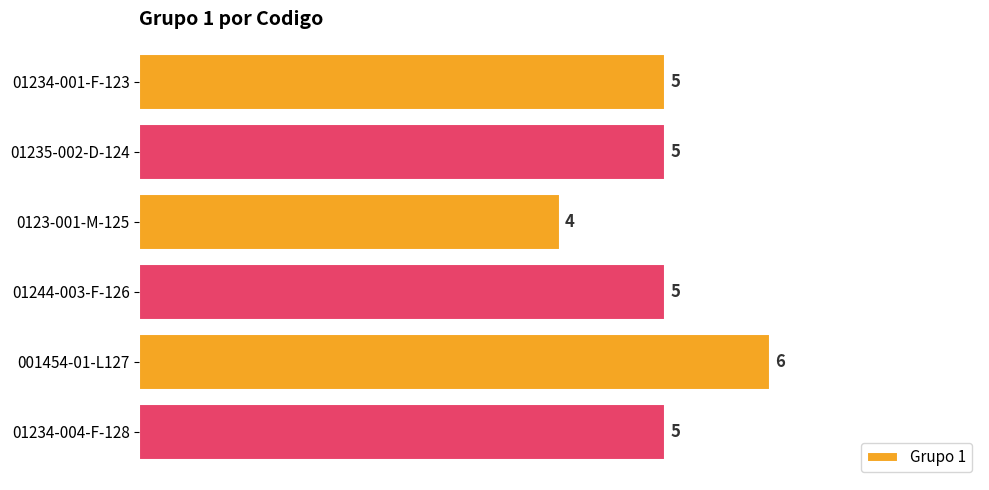

Are the bars grouped side by side (vs. stacked)?

No